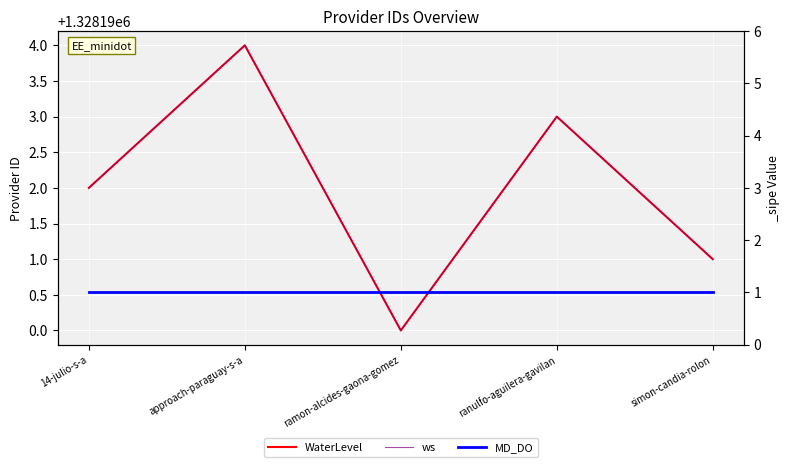

What is the spread (max minus min) of values at ranulfo-aguilera-gavilan?

1328192